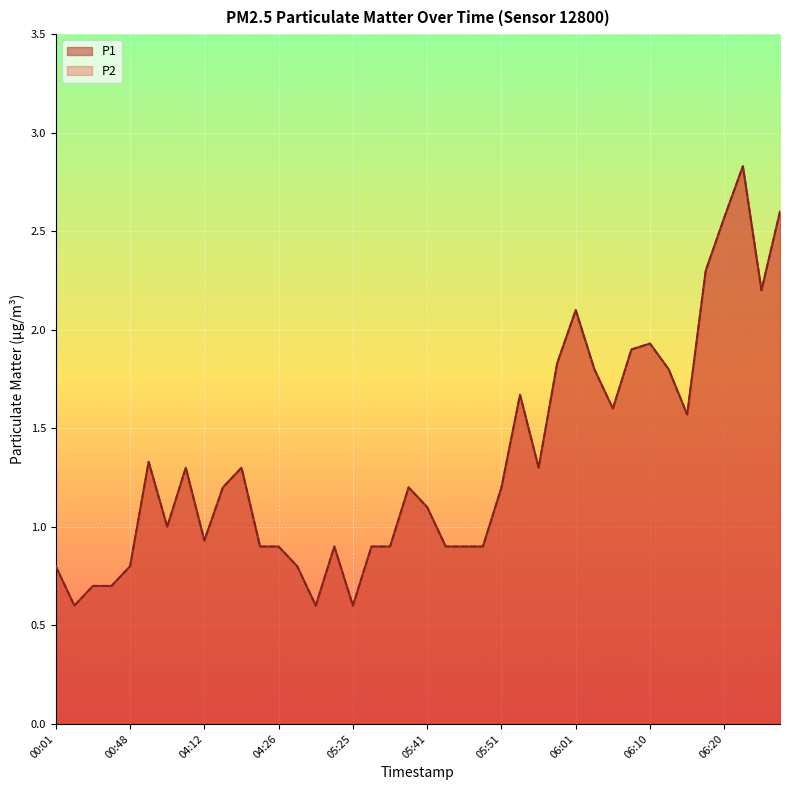

What is the value of the P2 point at the 2nd from the left?

0.6